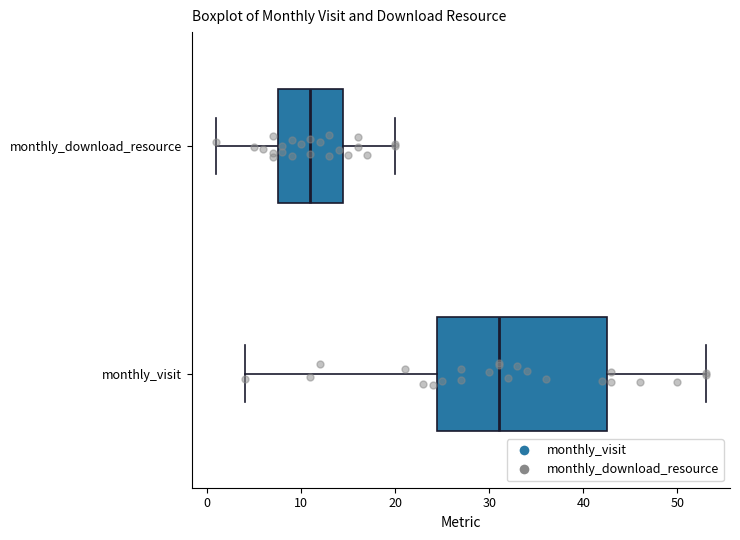

Comparing the boxes themselves (not the whiskers), which one is the widest?

monthly_visit